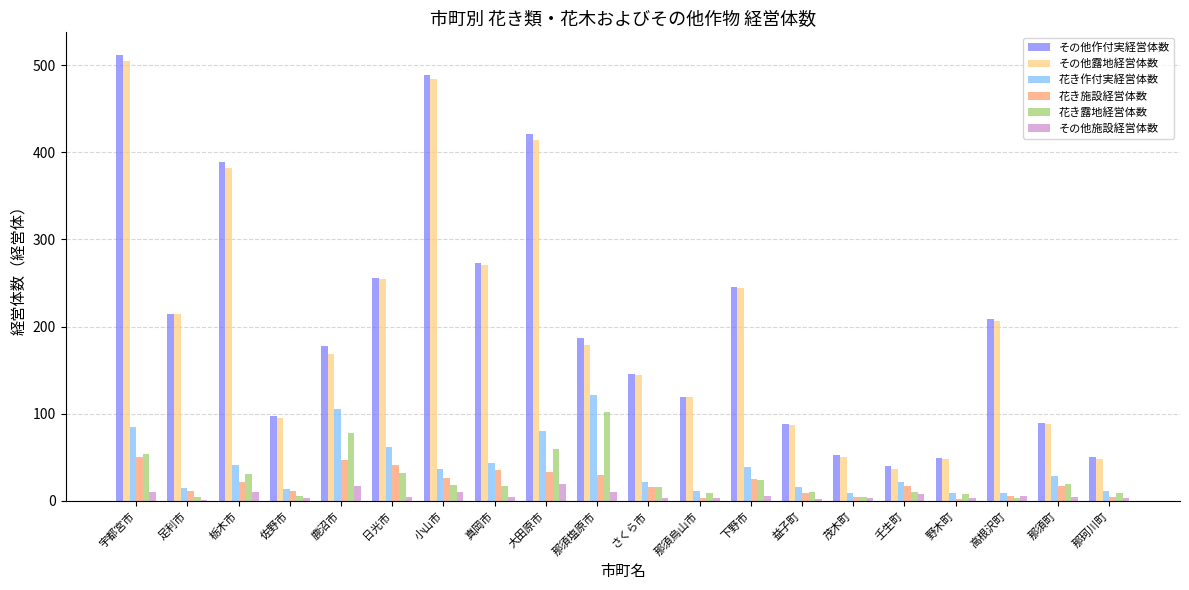

Count the number of categories in the chart.

20